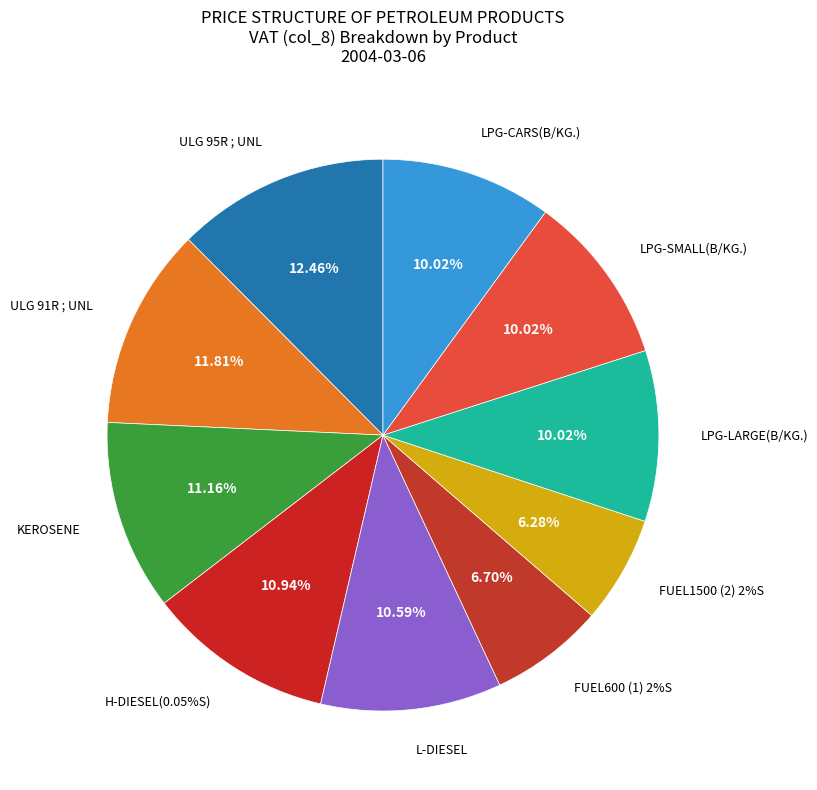

What is the smallest slice in the pie chart?

FUEL1500 (2) 2%S